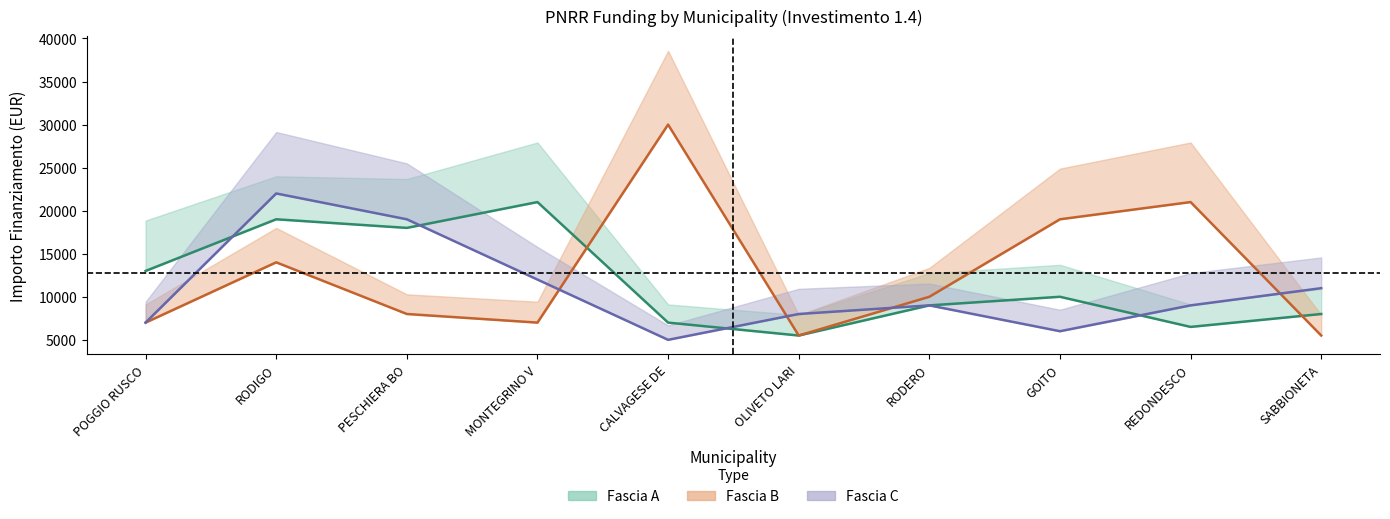

At which label is Fascia B closest to 17750?

GOITO